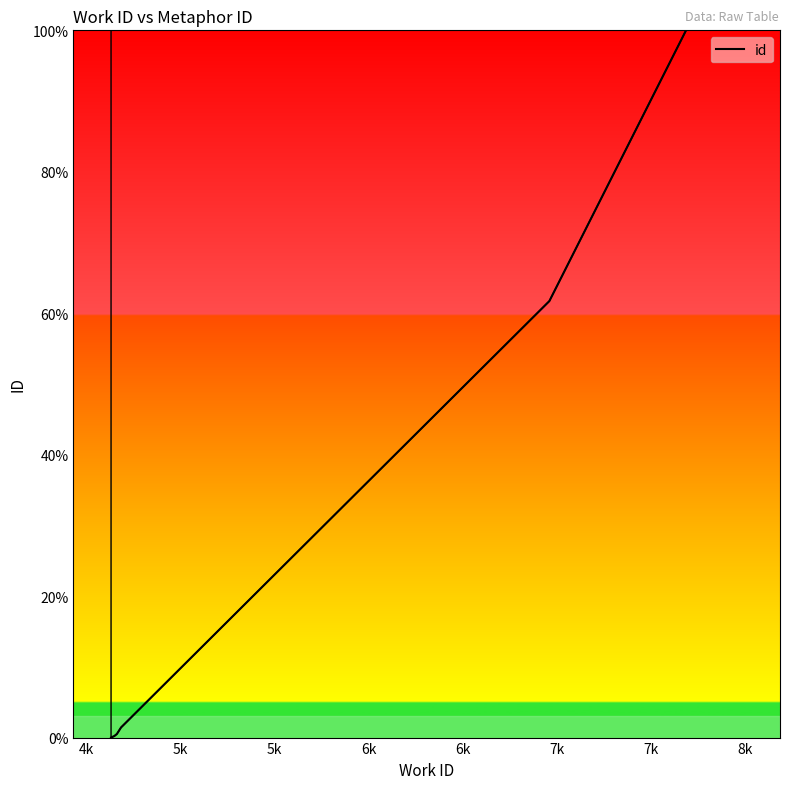

How many data points are less than 1?

5